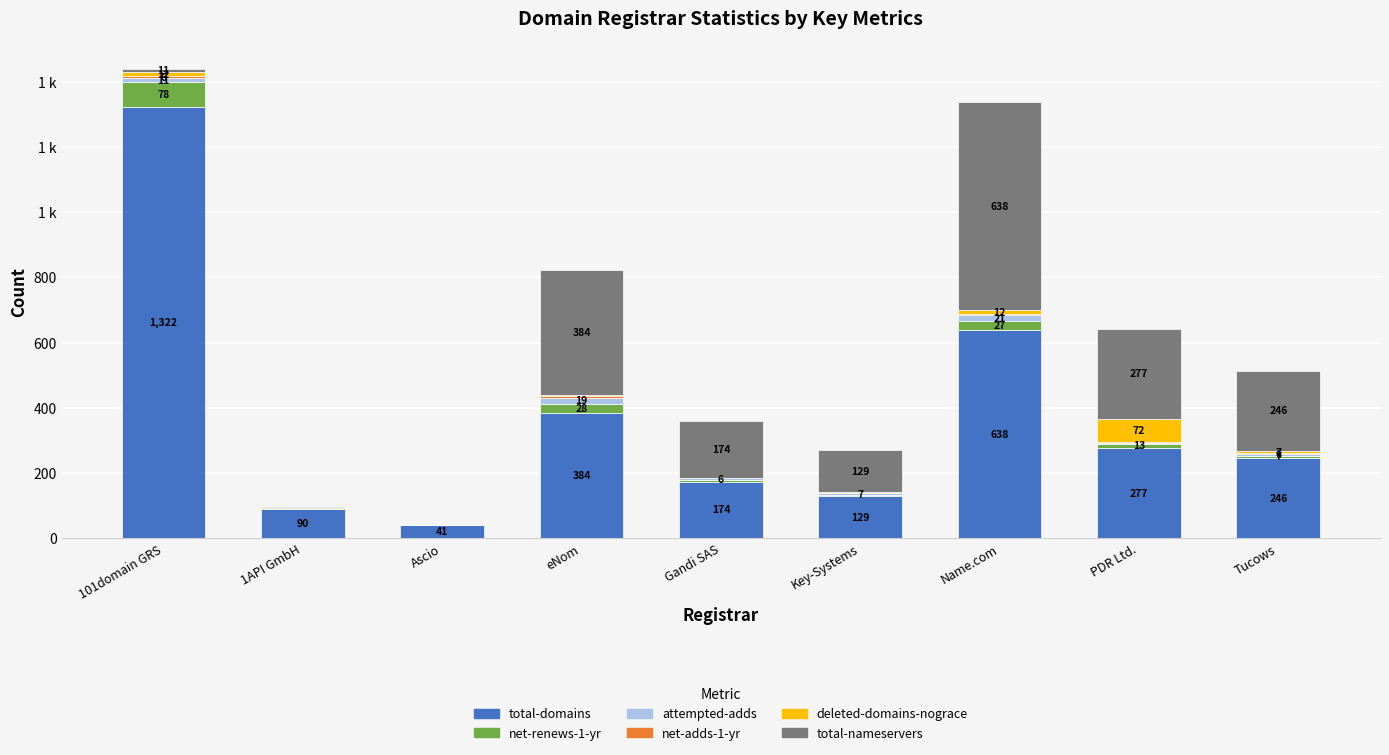

Are the bars horizontal?

No